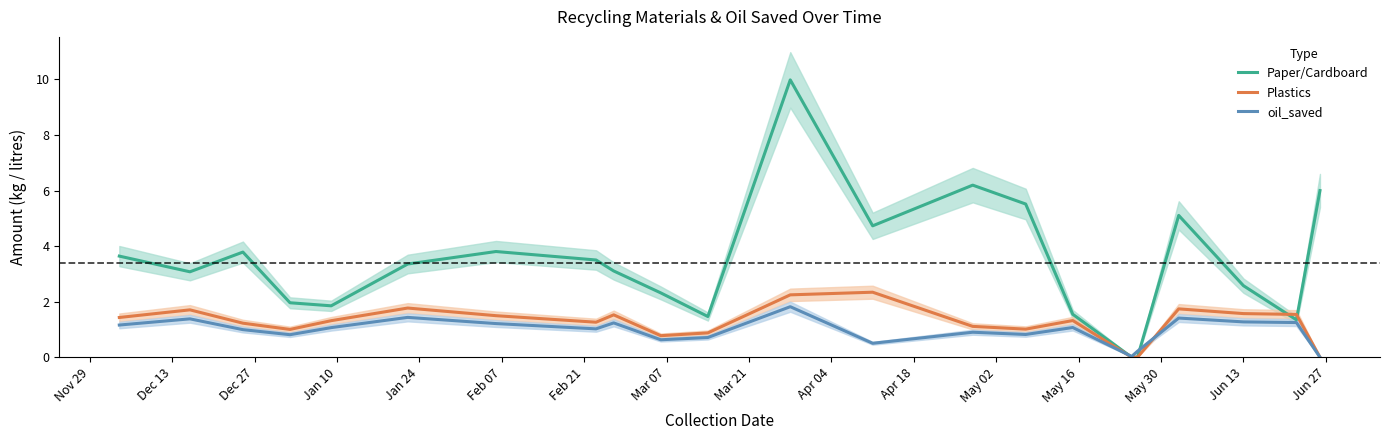

What is the maximum value shown in the chart?

10.0